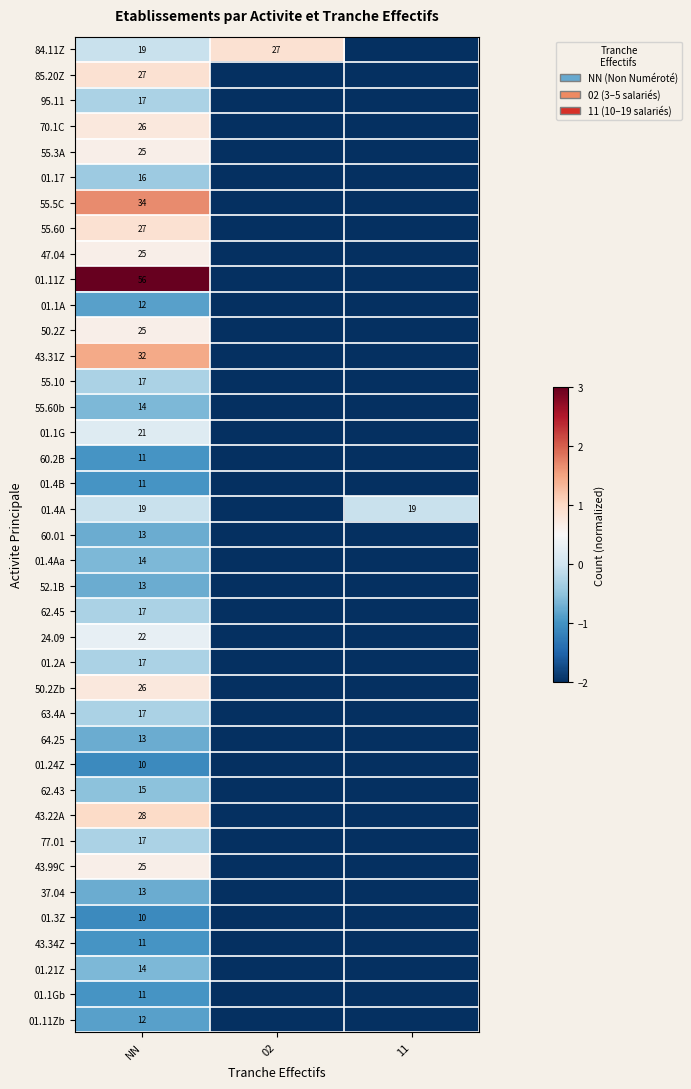

Which series has the largest range (max minus min)?

01.11Z